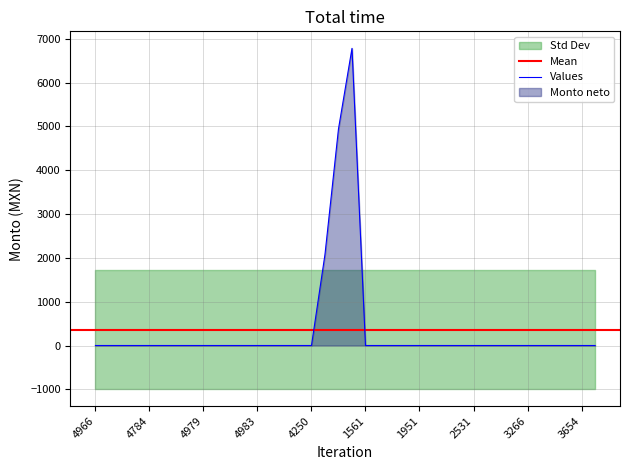

Rank the categories by value from lowest to highest.

4966, 1938, 1587, 2771, 4784, 4976, 4977, 4978, 4979, 4980, 4981, 4982, 4983, 4984, 4968, 4967, 4250, 1561, 1580, 1588, 1682, 1951, 2078, 2226, 2359, 2531, 2636, 2702, 2961, 3266, 3364, 3495, 3503, 3654, 3713, 3426, 239, 1457